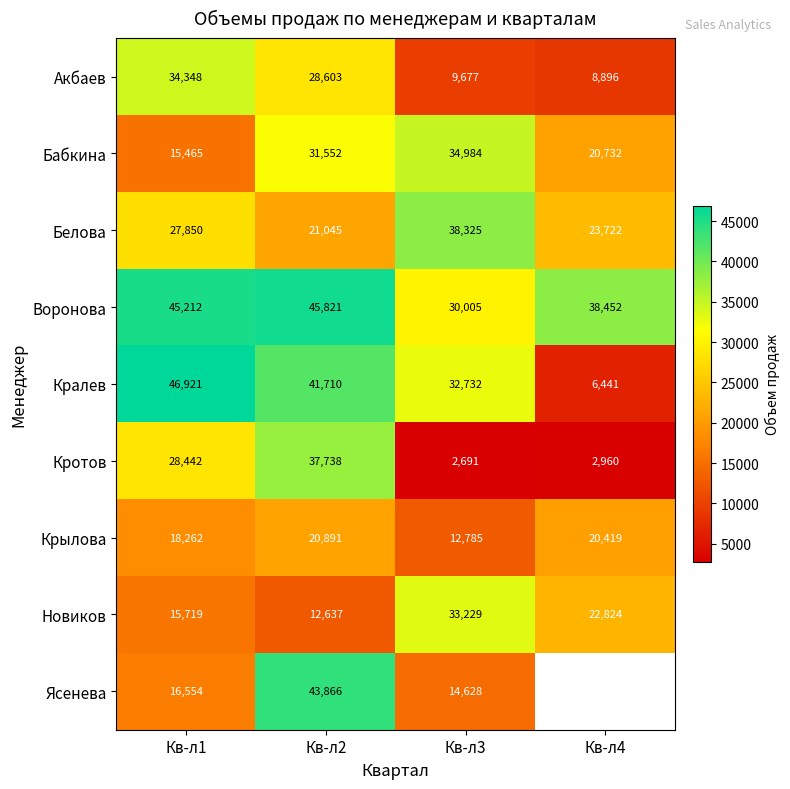

What is the approximate value of Кротов at Кв-л1?

28442.0